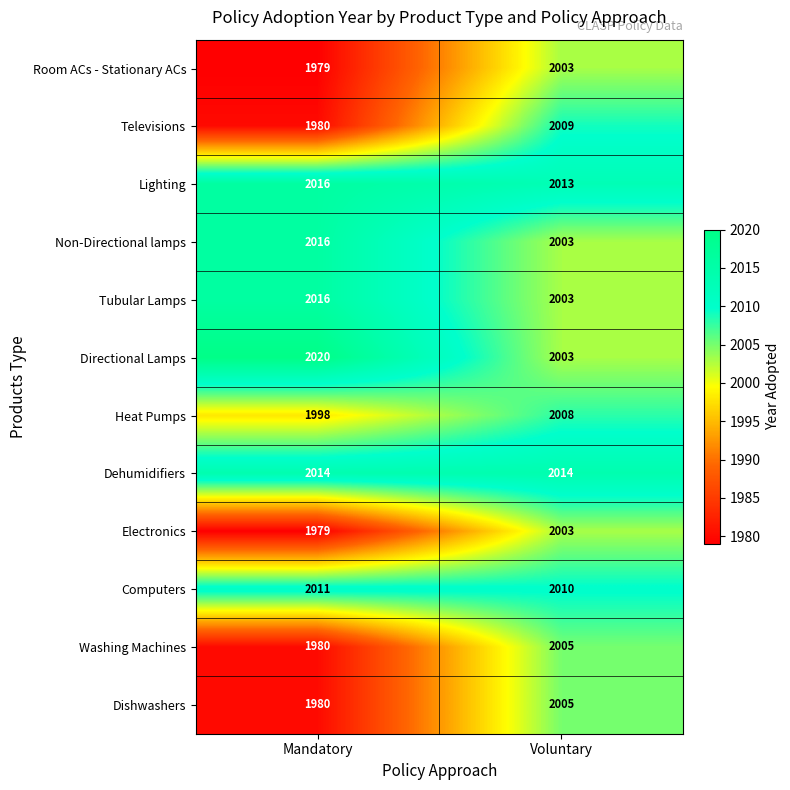

Reading left to right, extract all data points from this chart.

Room ACs - Stationary ACs: Mandatory=1979	Voluntary=2003
Televisions: Mandatory=1980	Voluntary=2009
Lighting: Mandatory=2016	Voluntary=2013
Non-Directional lamps: Mandatory=2016	Voluntary=2003
Tubular Lamps: Mandatory=2016	Voluntary=2003
Directional Lamps: Mandatory=2020	Voluntary=2003
Heat Pumps: Mandatory=1998	Voluntary=2008
Dehumidifiers: Mandatory=2014	Voluntary=2014
Electronics: Mandatory=1979	Voluntary=2003
Computers: Mandatory=2011	Voluntary=2010
Washing Machines: Mandatory=1980	Voluntary=2005
Dishwashers: Mandatory=1980	Voluntary=2005